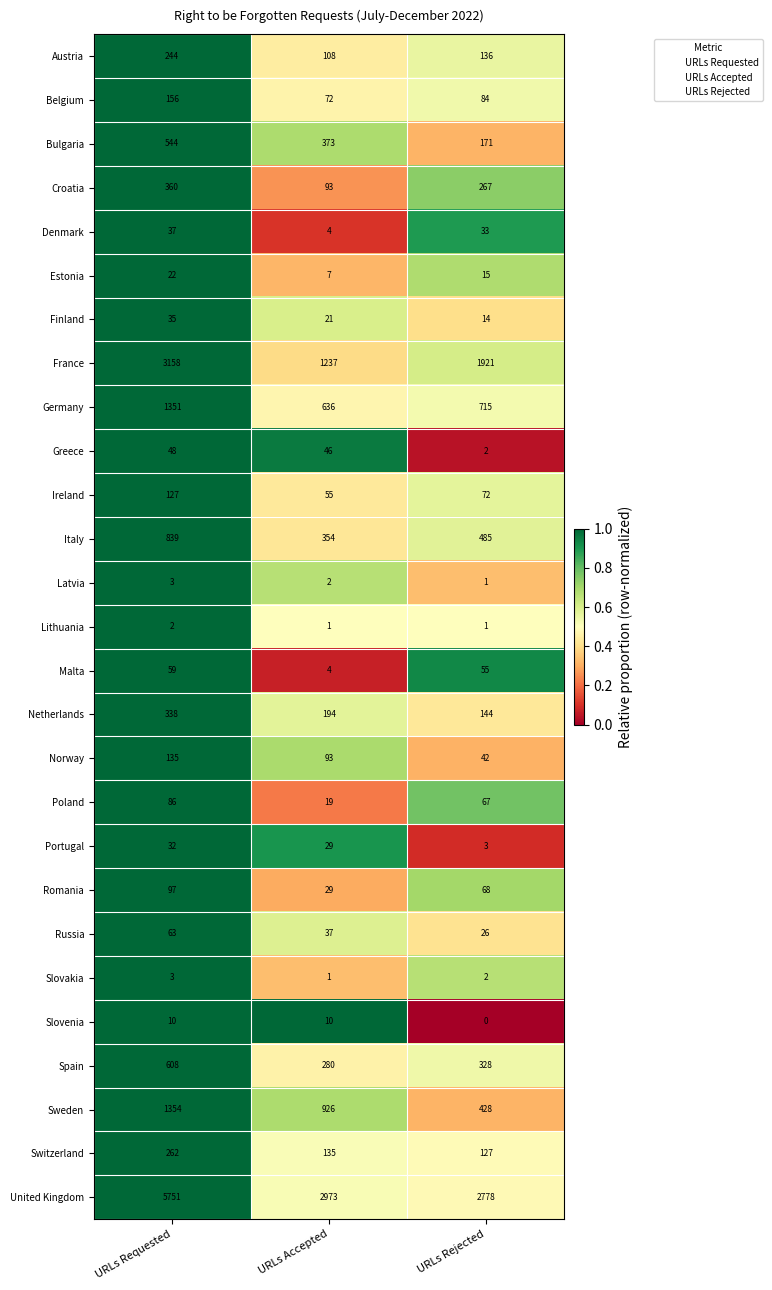

What is the total value across all series at URLs Requested?

15724